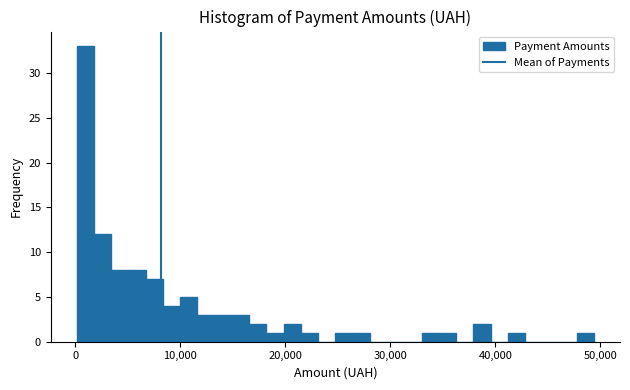

Read against the x-axis, roughly where is the centre of the tallest bar?

1000